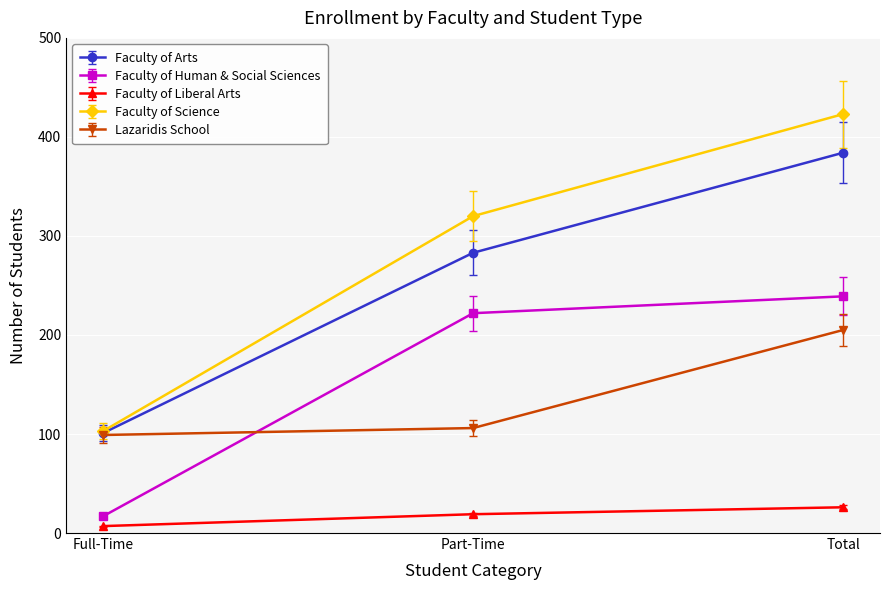

What is the value of the Faculty of Arts point at the 1st from the left?

101